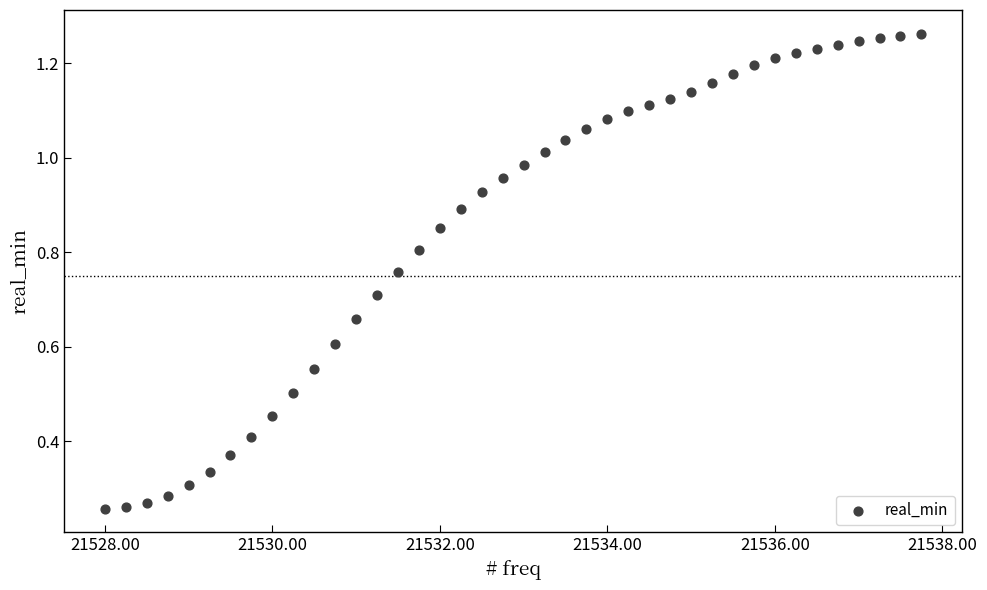

What is the range of X values (max minus min)?

9.8